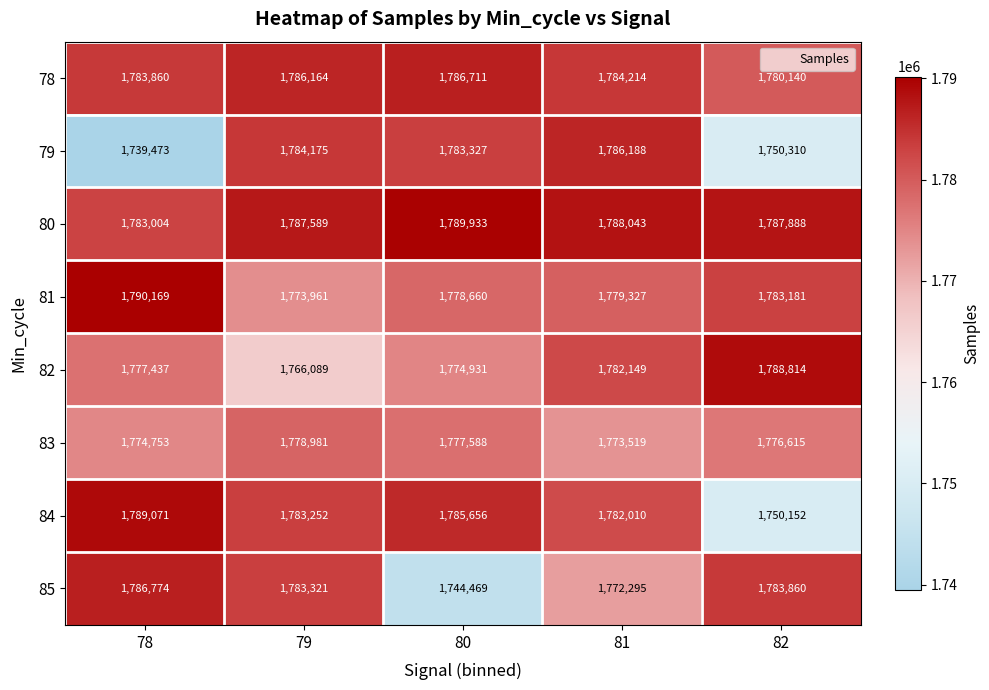

Rank the series at 80 from highest to lowest value.

80, 78, 84, 79, 81, 83, 82, 85